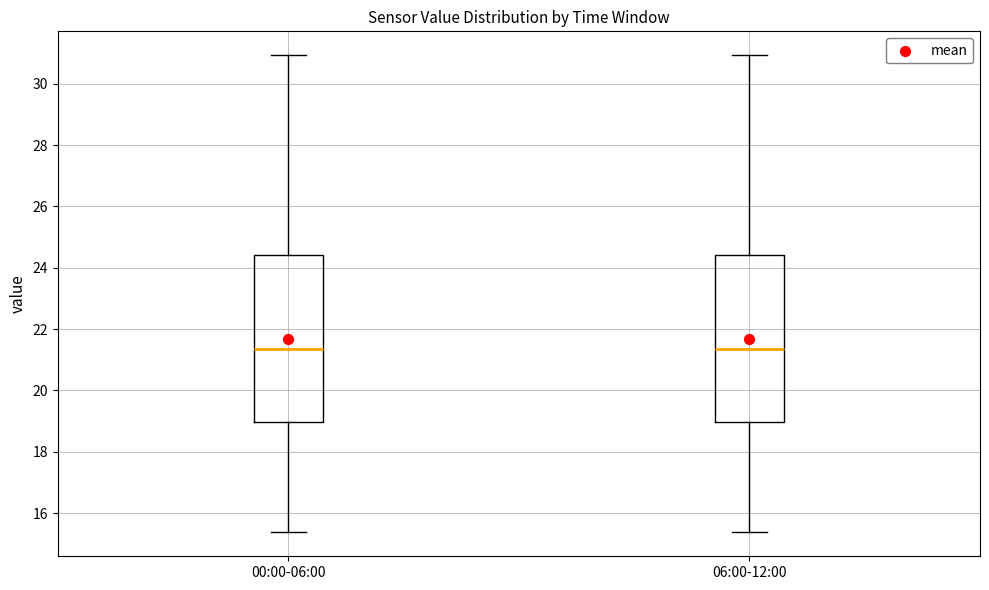

Reading left to right, read every box against the y-axis: the position of its median line, the range the box covers, and the ends of its whiskers. The values are not printed on the chart, so give them approximately, as read against the axis.

00:00-06:00: median 21.4, box 19.0 to 24.4, whiskers 15.4 to 31.0
06:00-12:00: median 21.4, box 19.0 to 24.4, whiskers 15.4 to 31.0